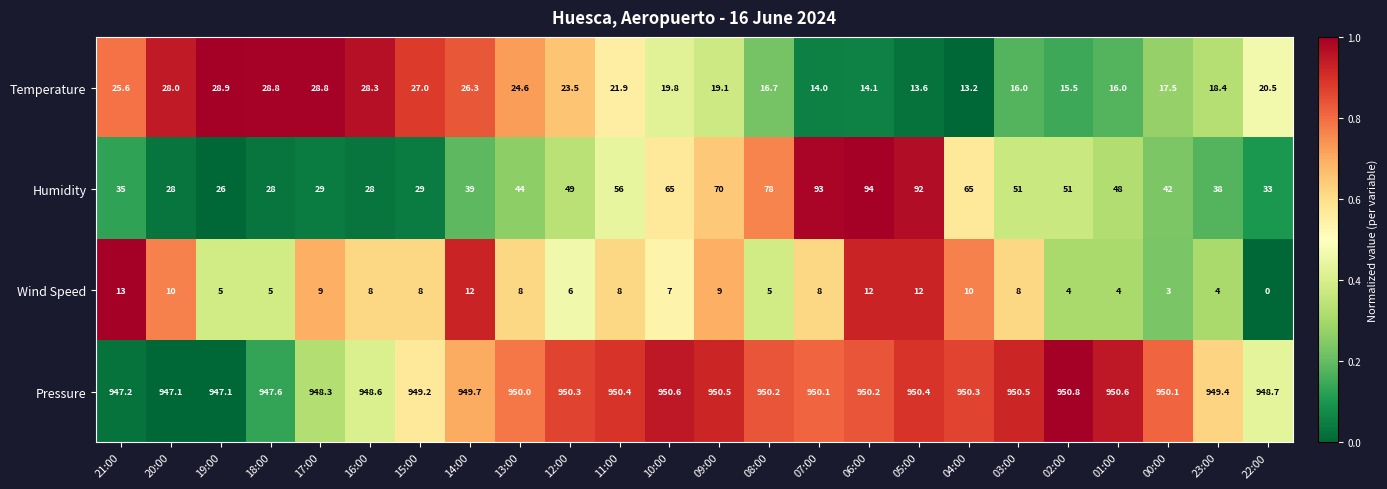

What is the maximum value for Temperature?

28.9